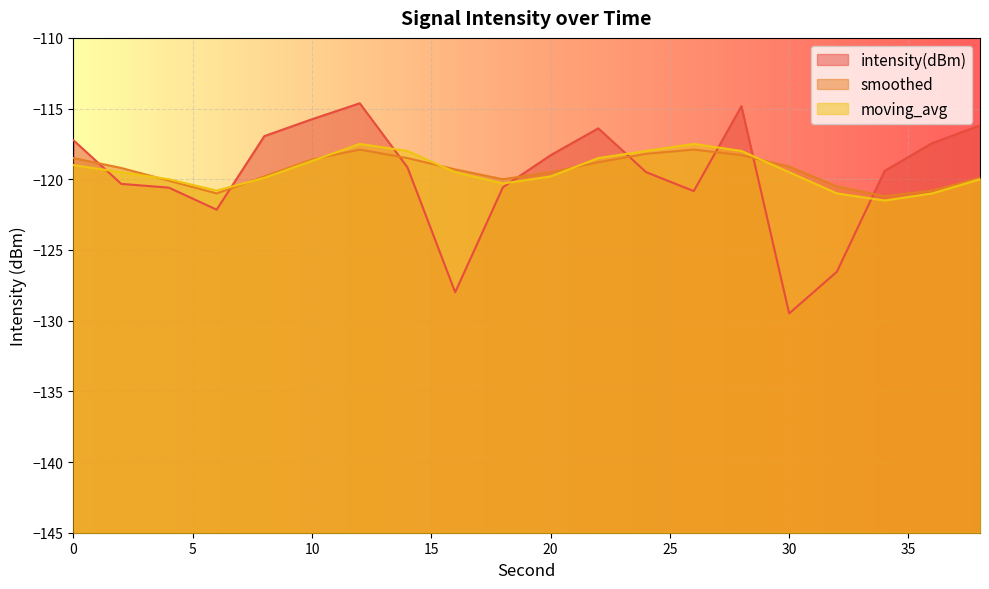

Which category has the highest value in the smoothed series?

12